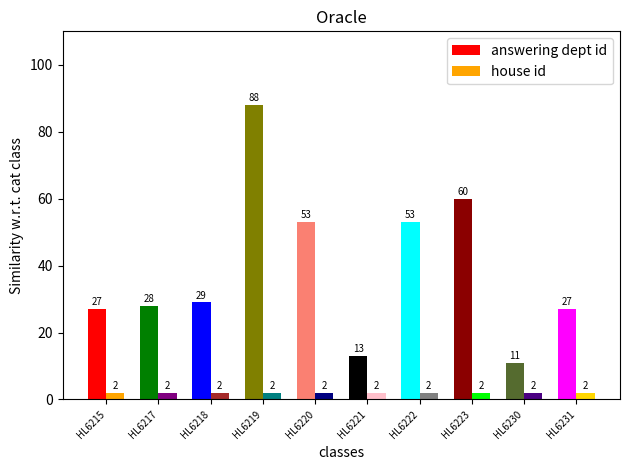

Which series has the largest range (max minus min)?

answering dept id